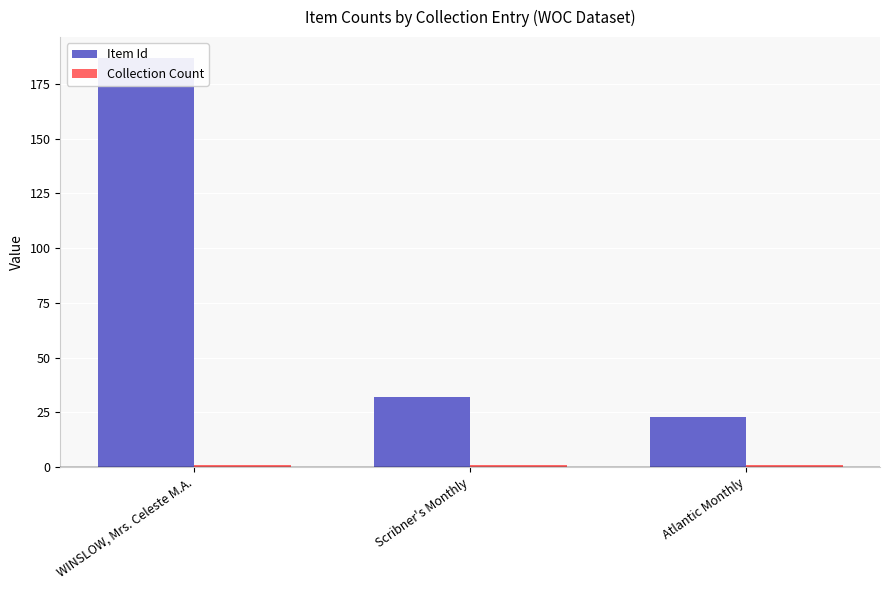

At which label does Collection Count reach its peak?

WINSLOW, Mrs. Celeste M.A.